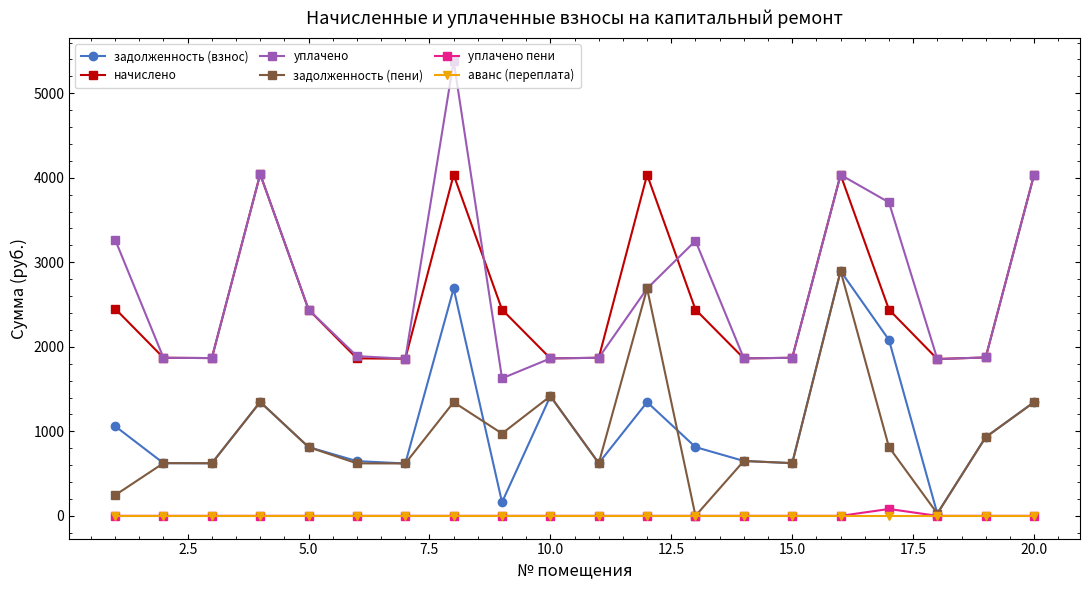

Which series has the largest range (max minus min)?

уплачено